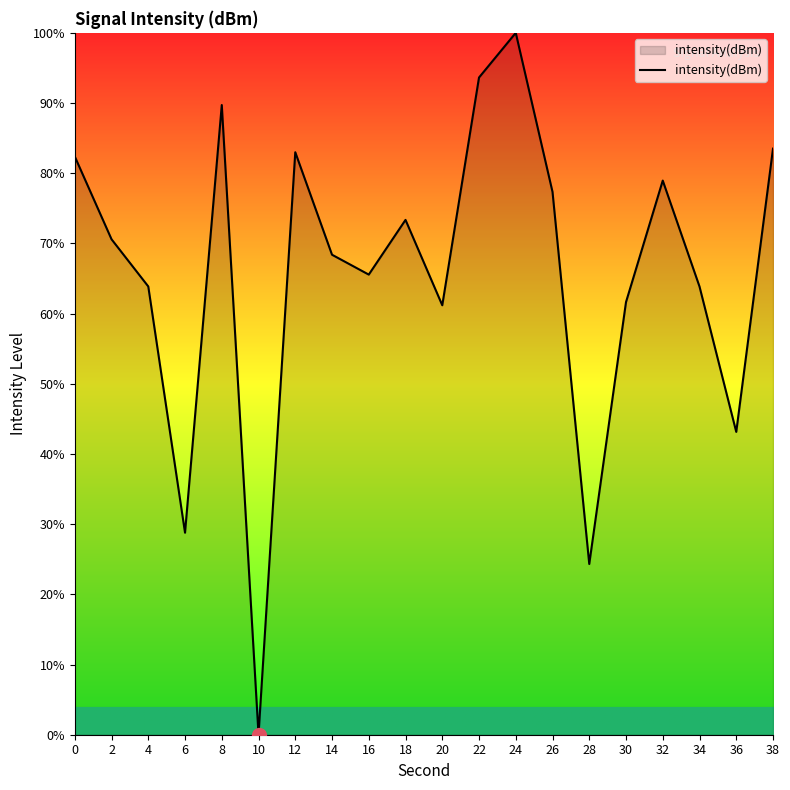

At which category does the data reach its first local valley?

6